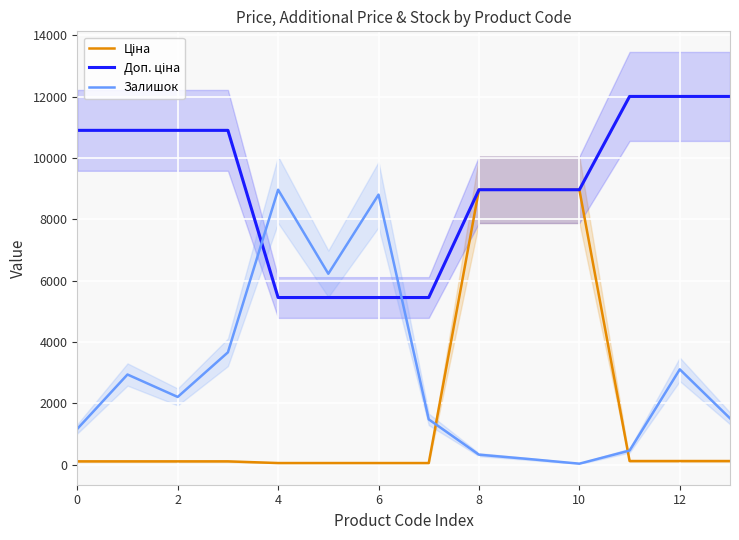

At which category is the sum across all series the highest?

8